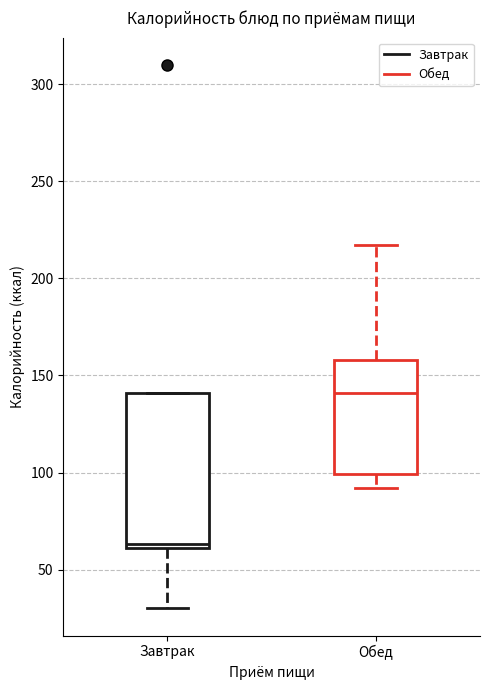

Comparing the boxes themselves (not the whiskers), which one is the tallest?

Завтрак